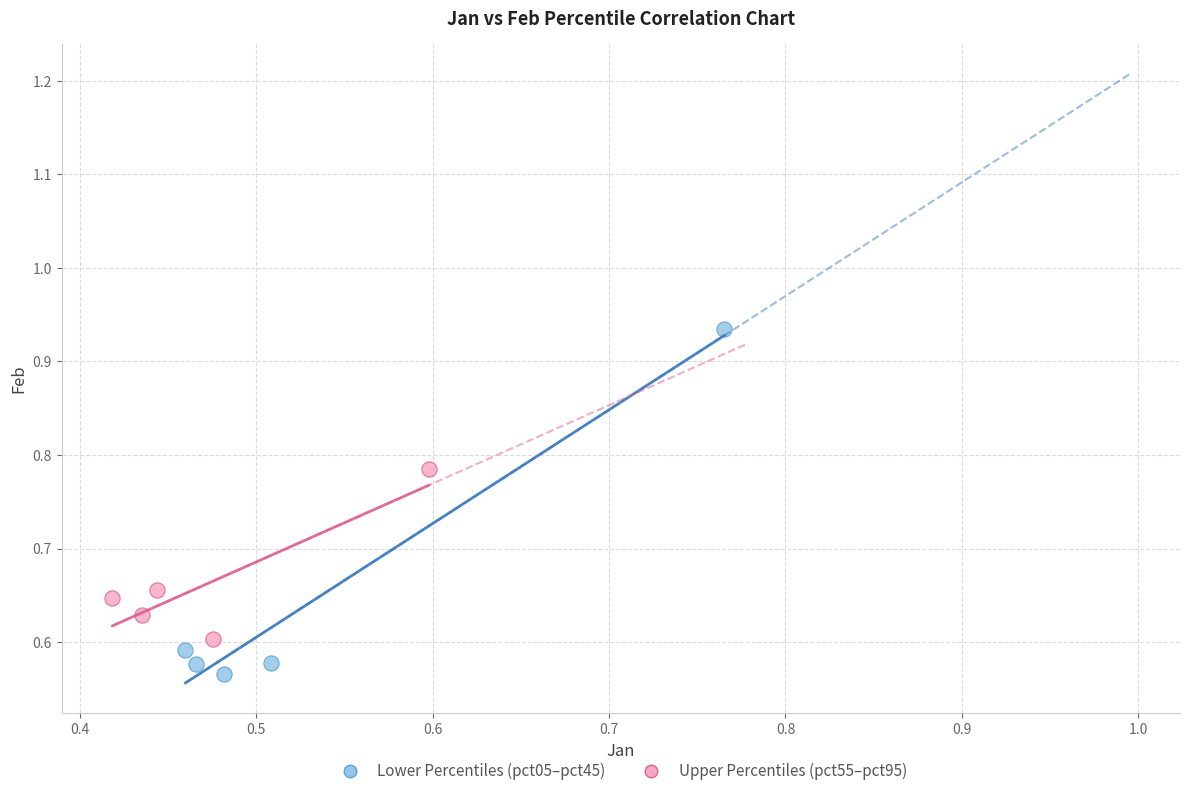

Which series has the widest spread of Y values?

Lower Percentiles (pct05–pct45)